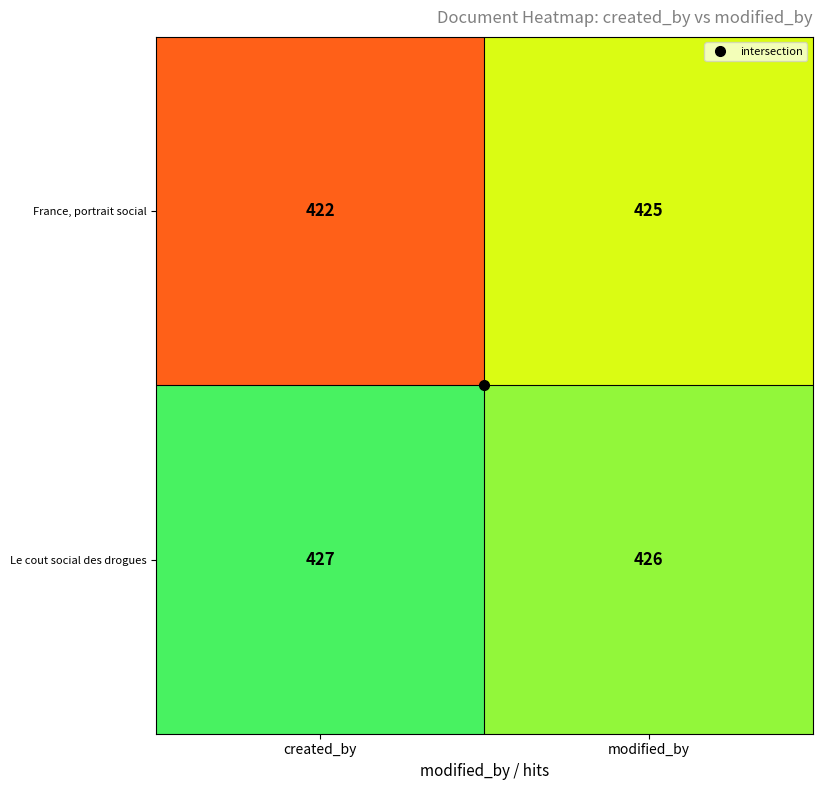

Is it true that Le cout social des drogues equals 427 at created_by?

True